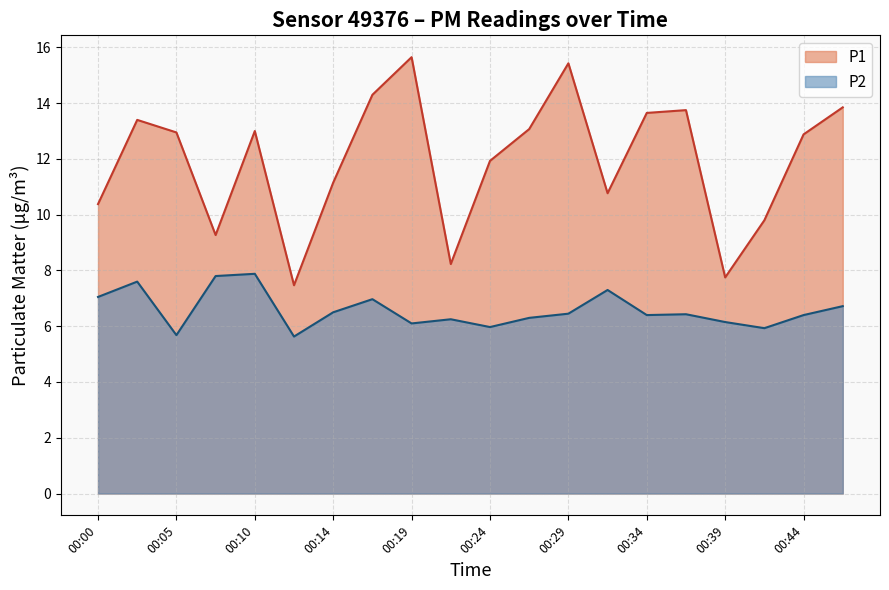

Which label corresponds to the smallest value in the chart?

00:12